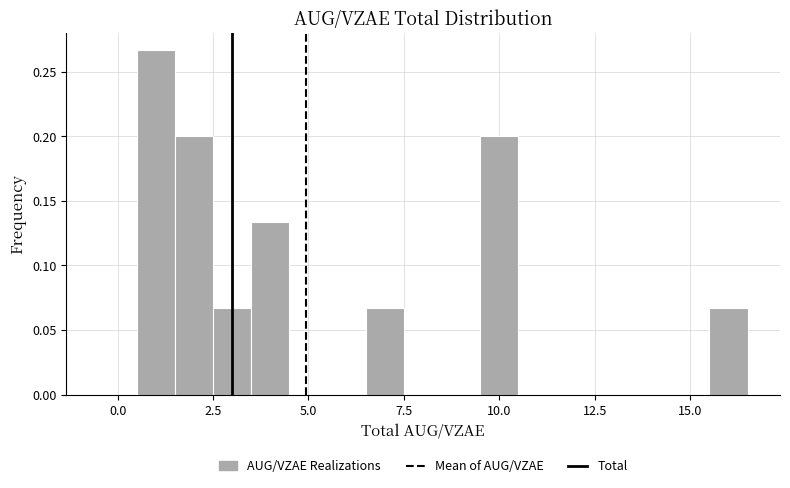

Around what value on the x-axis is the tallest bar? Give the approximate position of its centre, as read against the axis.

1.0